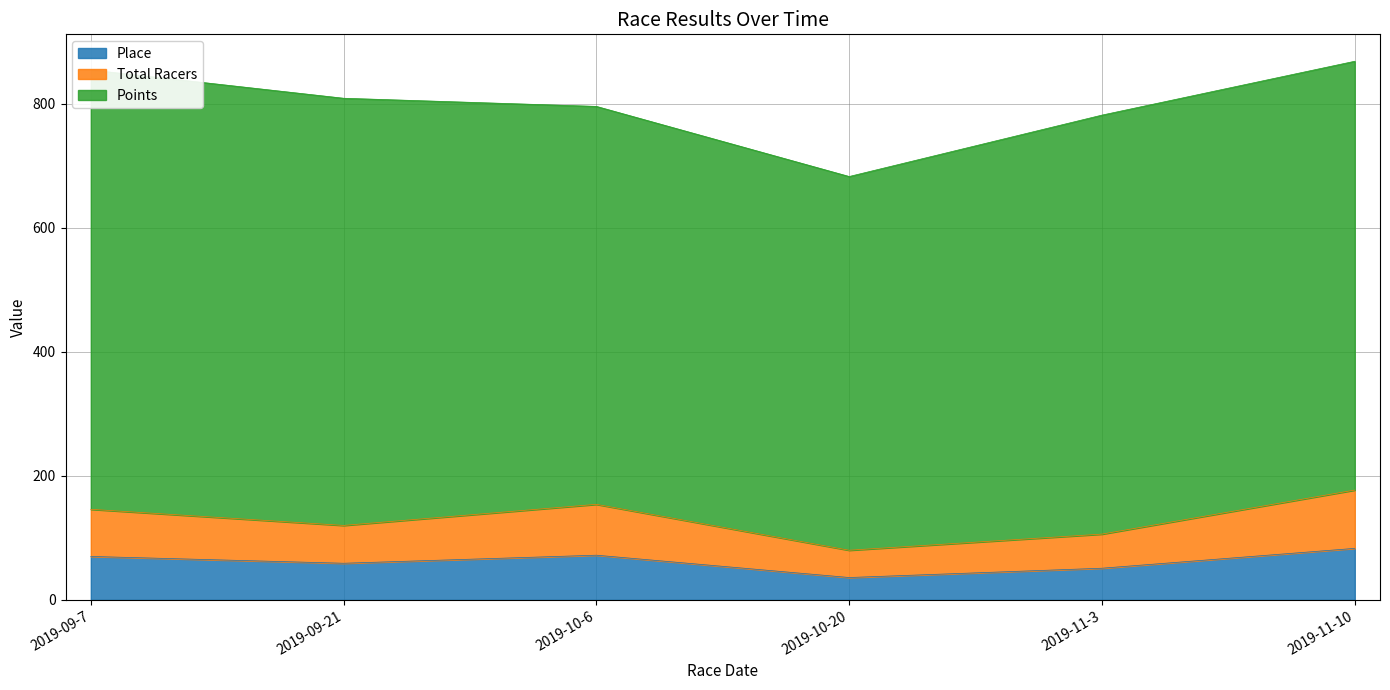

At which category does the chart reach its peak across all series?

2019-11-10